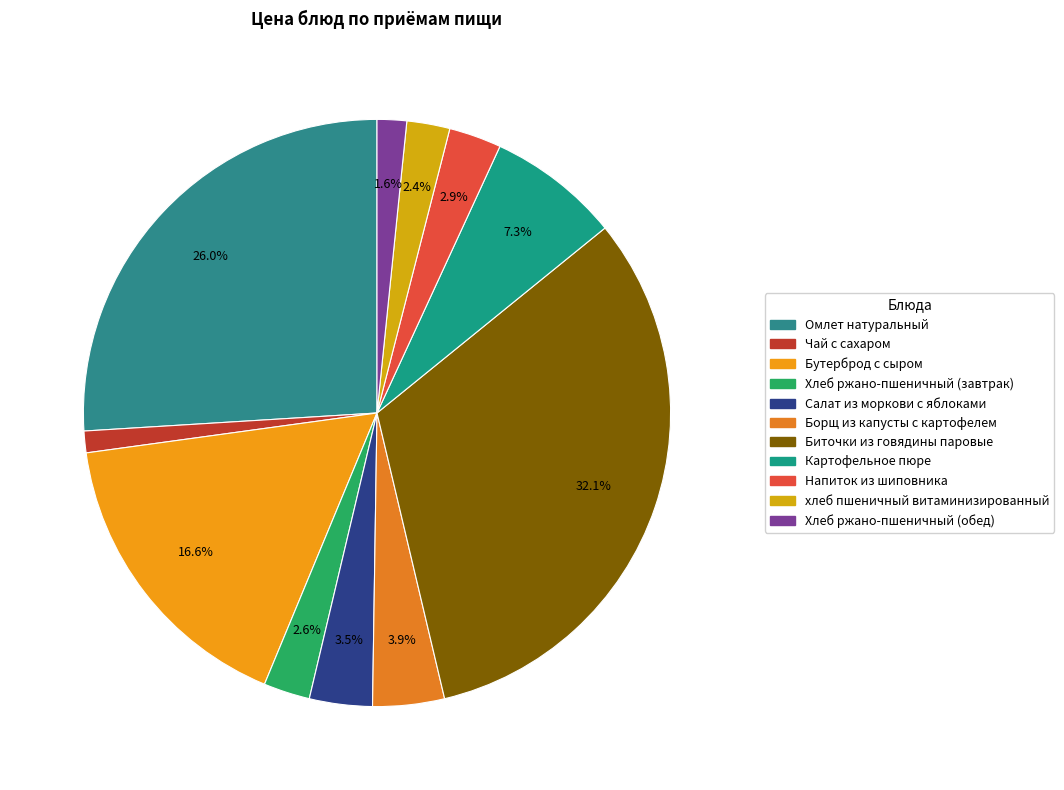

To the nearest percent, what is the combined percentage of Салат из моркови с яблоками and Хлеб ржано-пшеничный (завтрак)?

6%